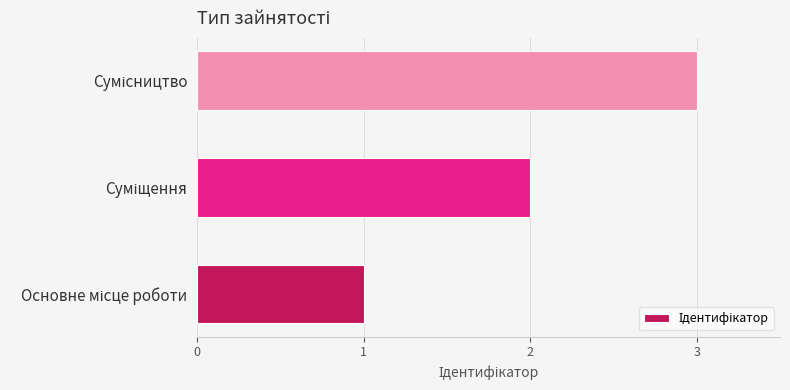

Count the values in the range 1 to 3.

3